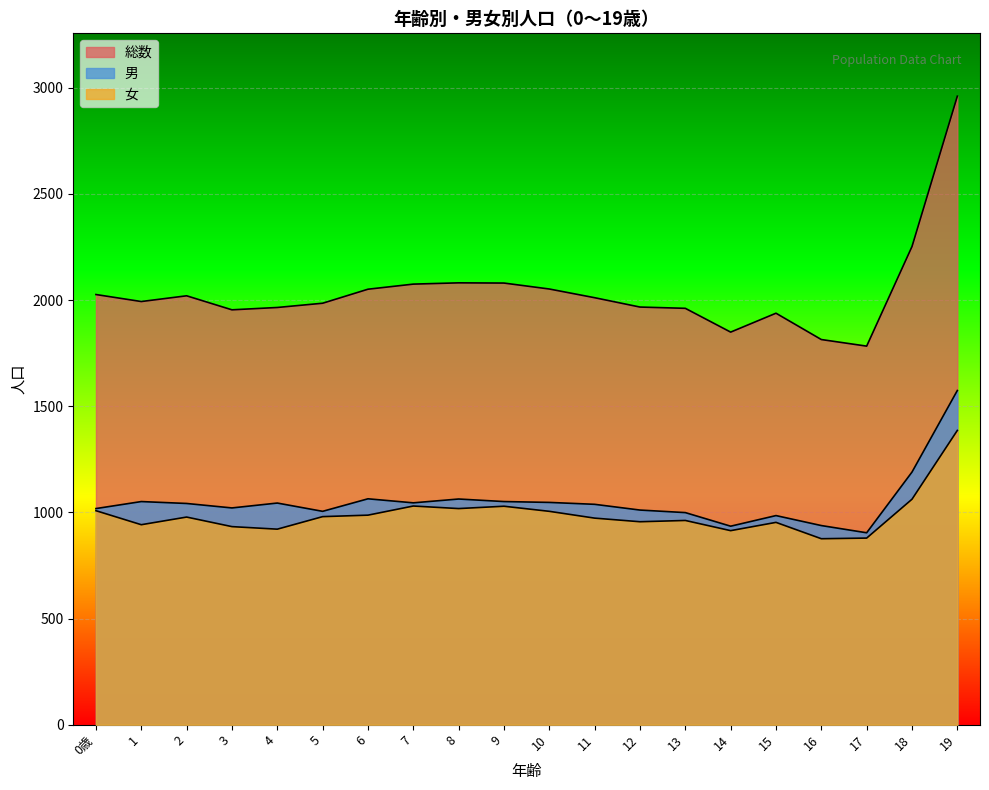

In 男, how many points are higher than both neighbors (excluding endpoints)?

5